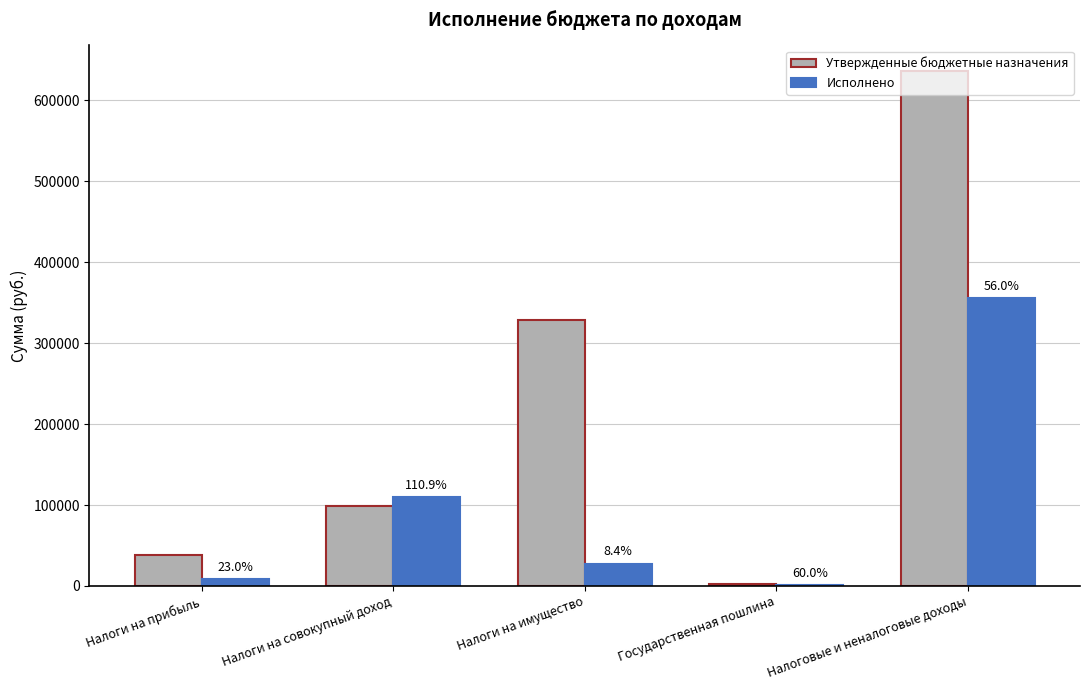

What are all the series names shown in the legend?

Утвержденные бюджетные назначения, Исполнено